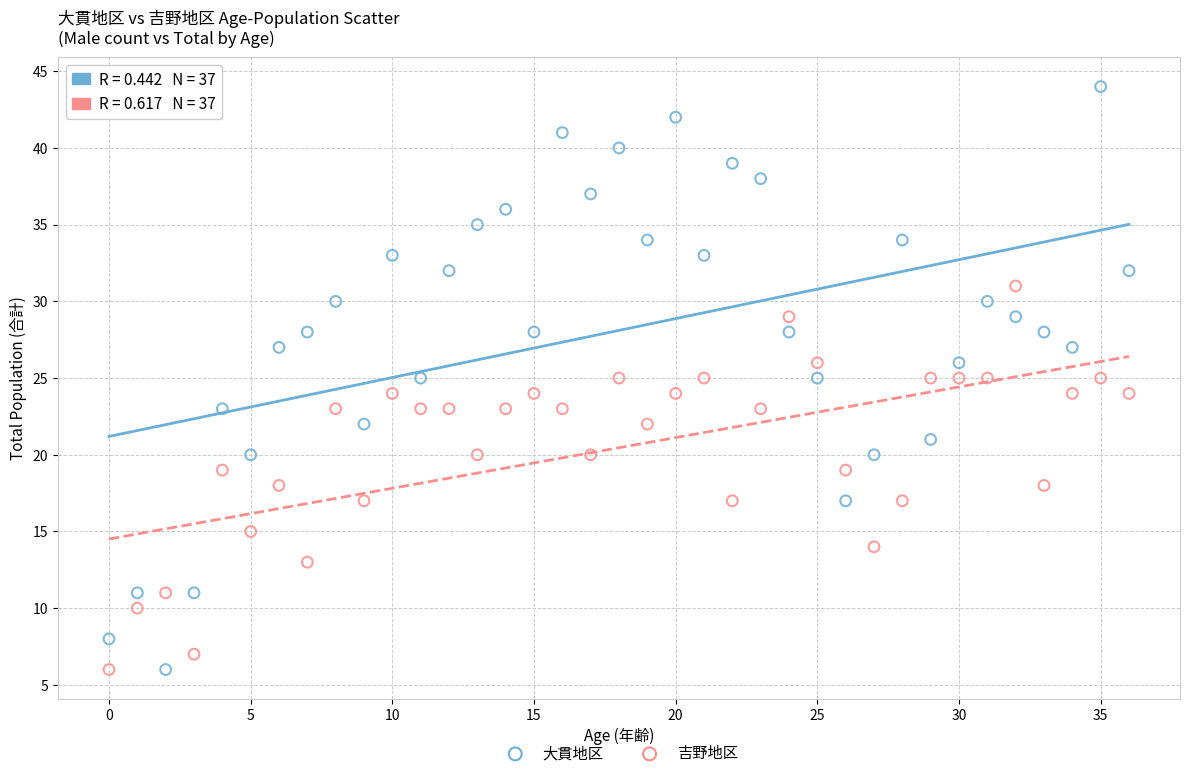

Which series has the largest Y range (max minus min)?

大貫地区